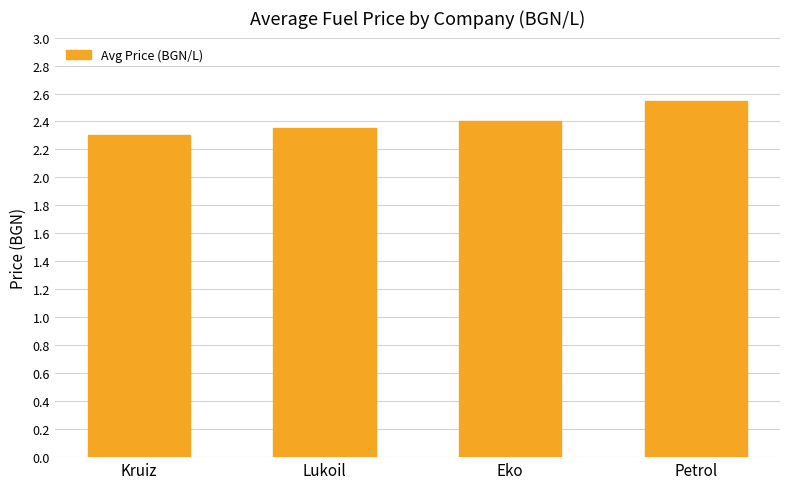

What is the smallest value displayed?

2.3